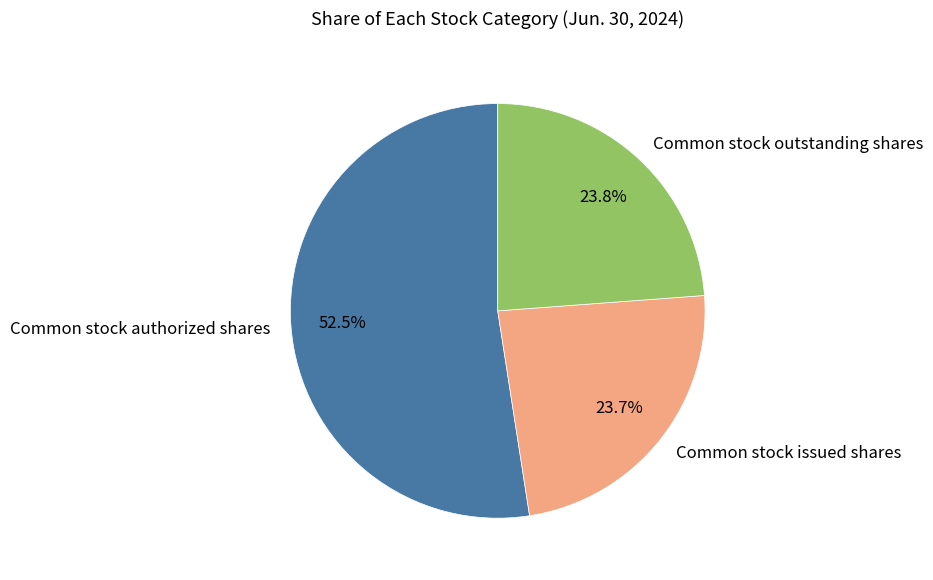

How many segments does this pie chart have?

3